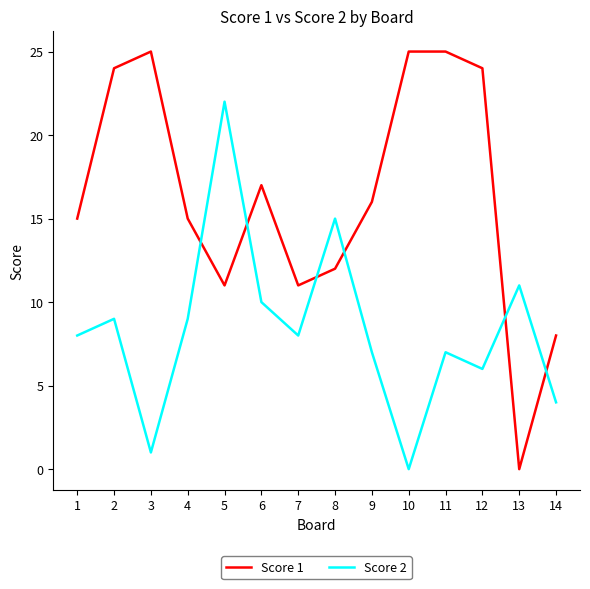

Between 7 and 8, which series saw the biggest shift?

Score 2